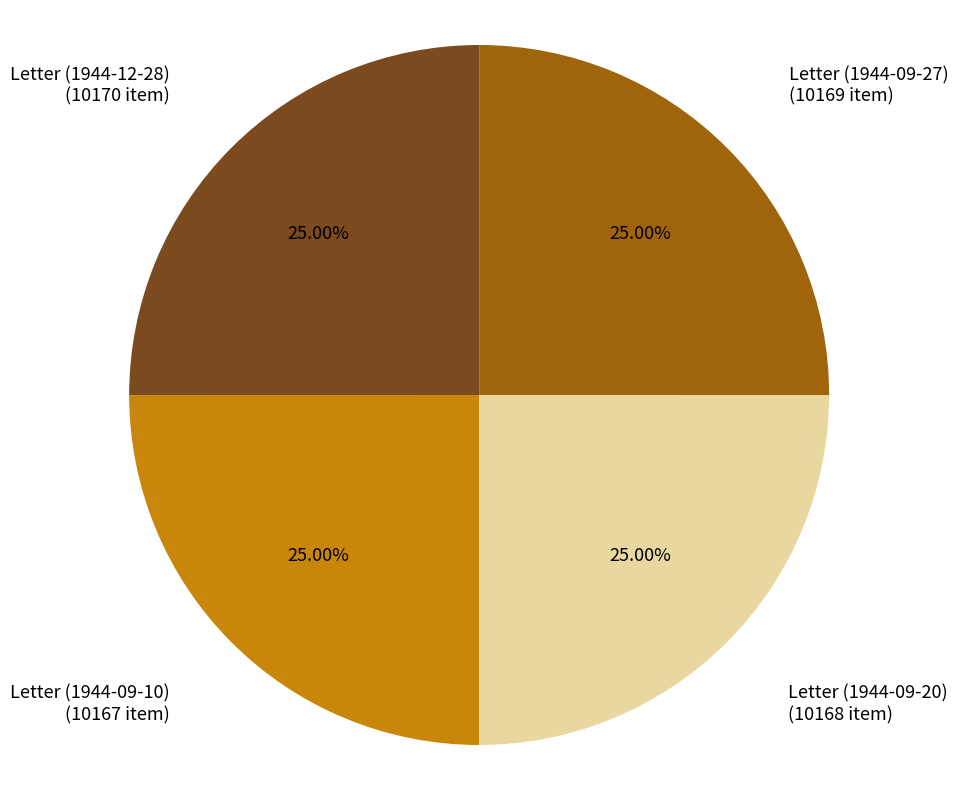

How many segments does this pie chart have?

4